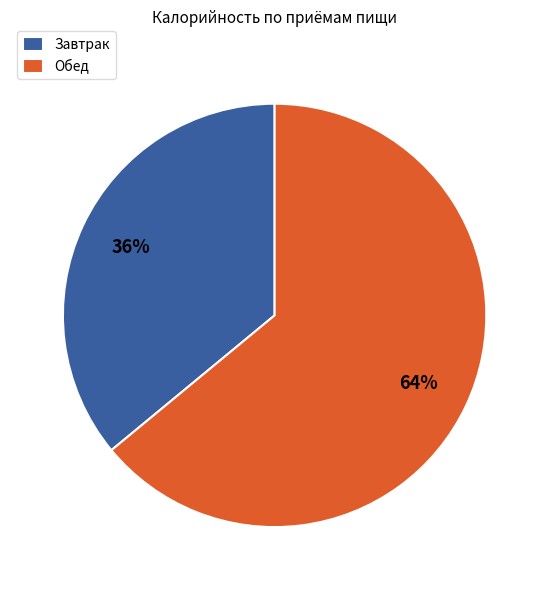

Which has a higher value, Обед or Завтрак?

Обед